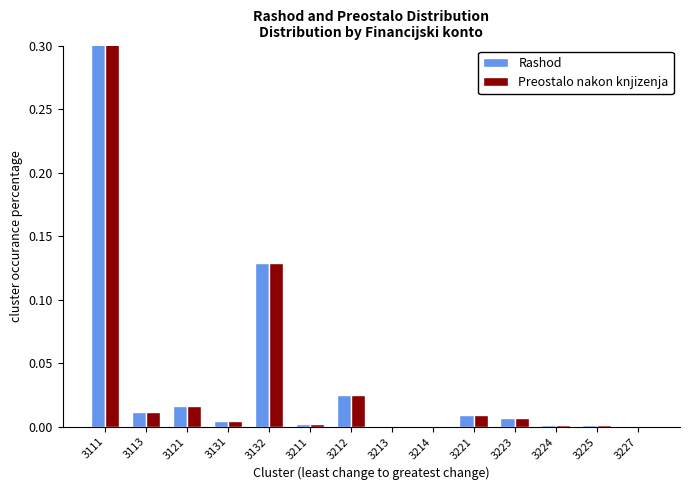

List the series in order of their peak value, highest first.

Rashod, Preostalo nakon knjizenja